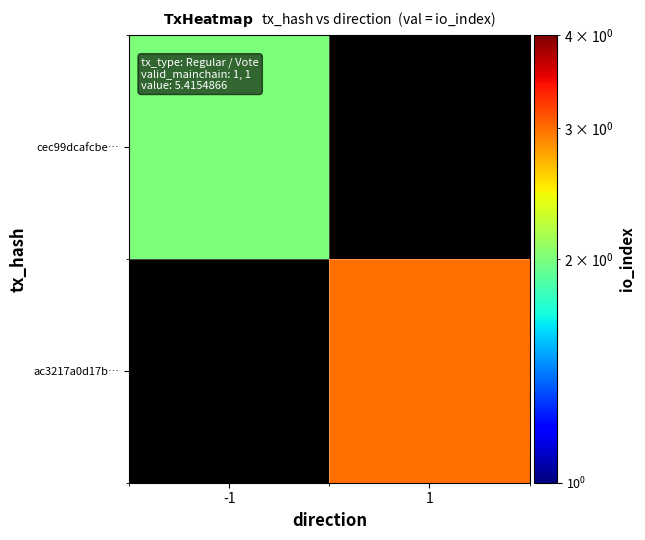

Rank the series at -1 from lowest to highest value.

cec99dcafcbe…, ac3217a0d17b…